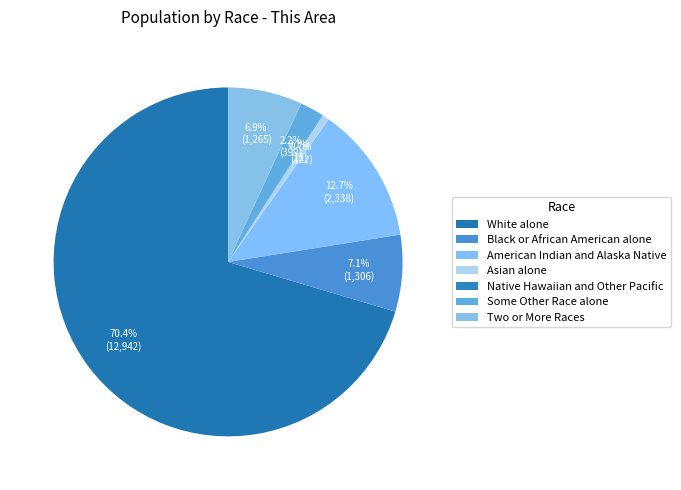

Combined, do Asian alone and Native Hawaiian and Other Pacific account for over 50%?

No